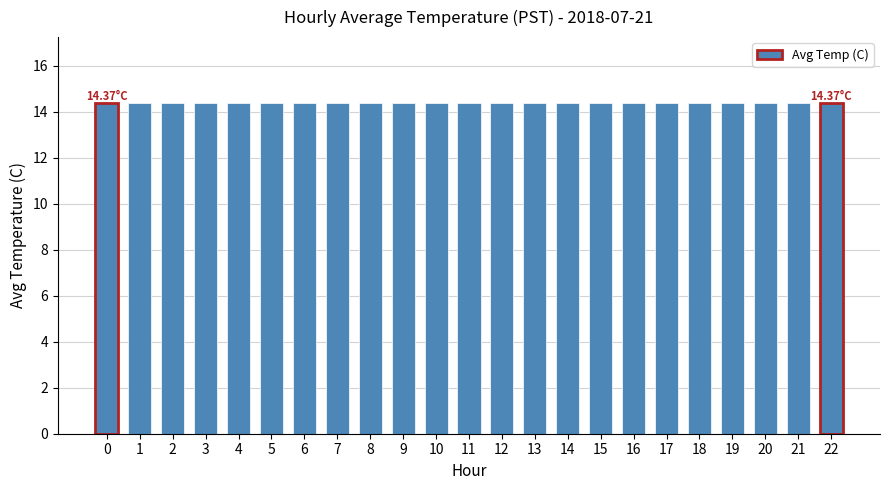

Which category has the highest value across all series?

22